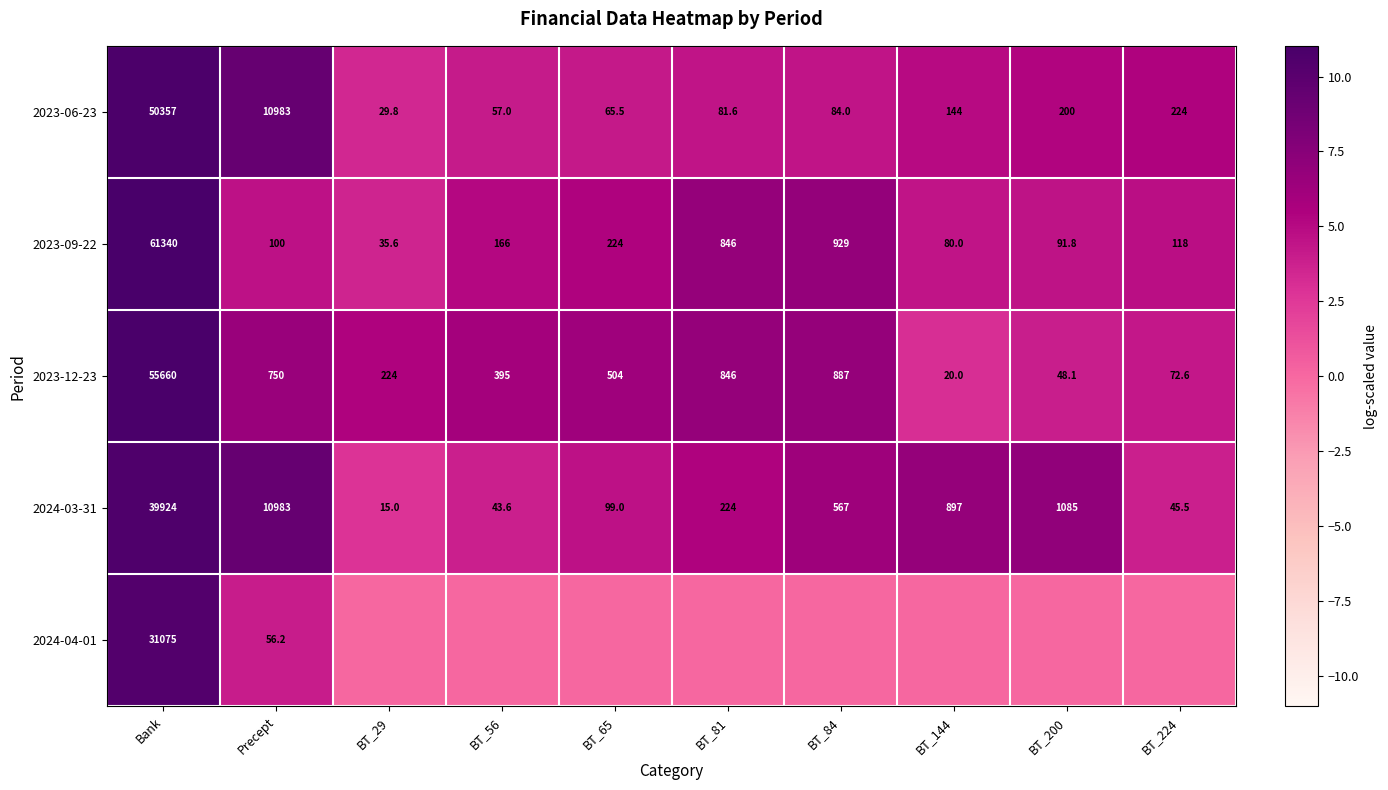

How many distinct data groups are displayed?

5